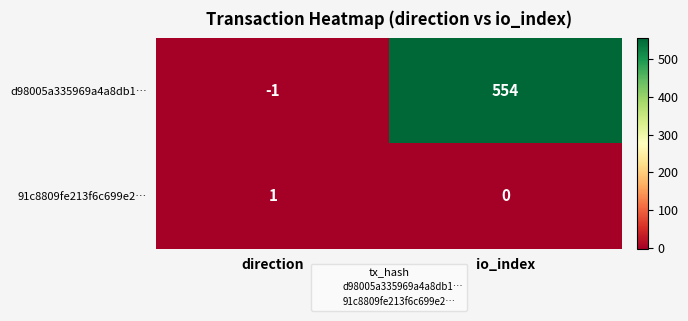

Rank the series by their average value, from lowest to highest.

91c8809fe213f6c699e2…, d98005a335969a4a8db1…